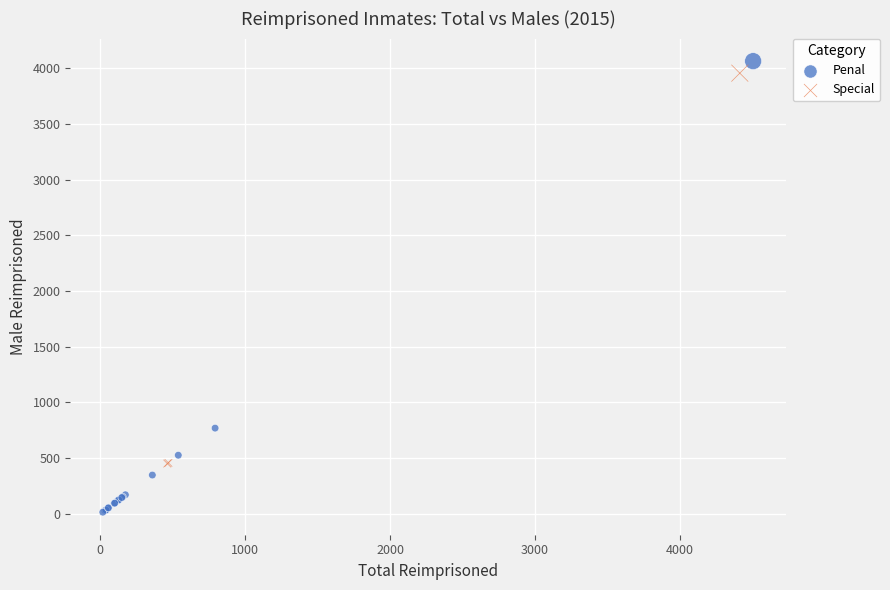

Which series reaches the minimum Y coordinate?

Penal